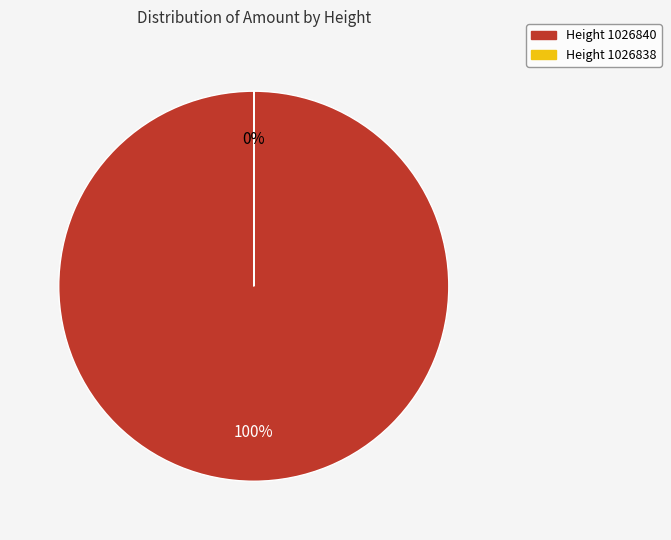

To the nearest percent, what percentage of the pie is 1026840?

100%